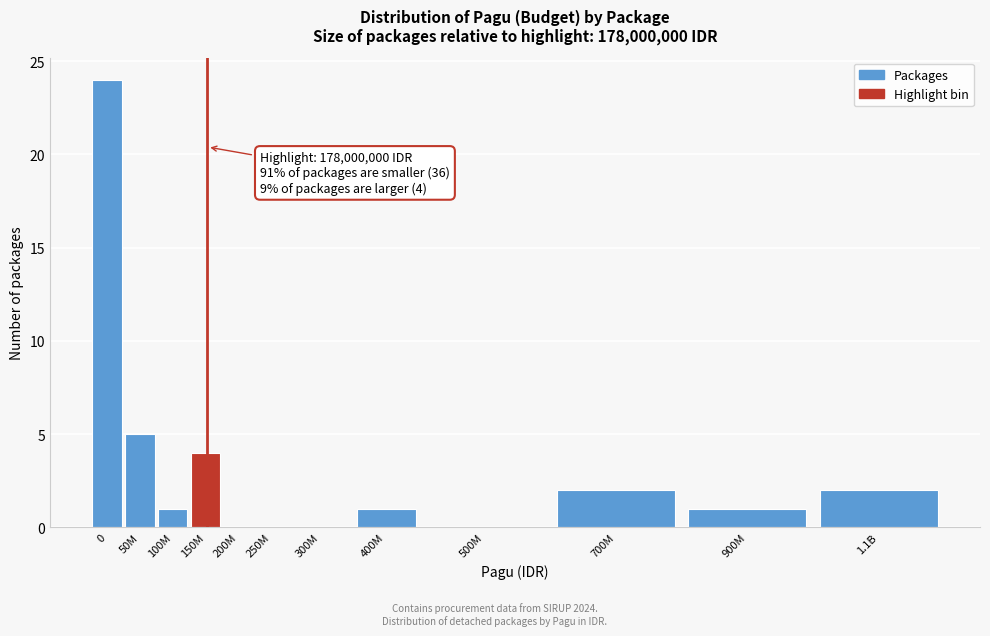

Reading left to right, what are all the values shown in this chart?

0=24	50M=5	100M=1	150M=4	200M=0	250M=0	300M=0	400M=1	500M=0	700M=2	900M=1	1.1B=2